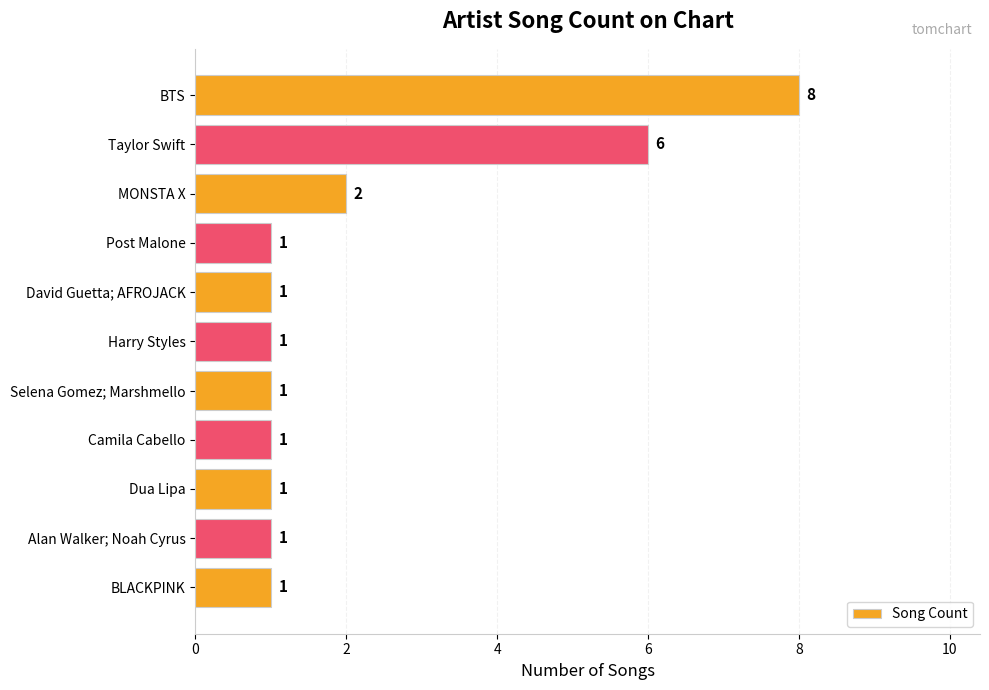

What position from the bottom is Post Malone?

8